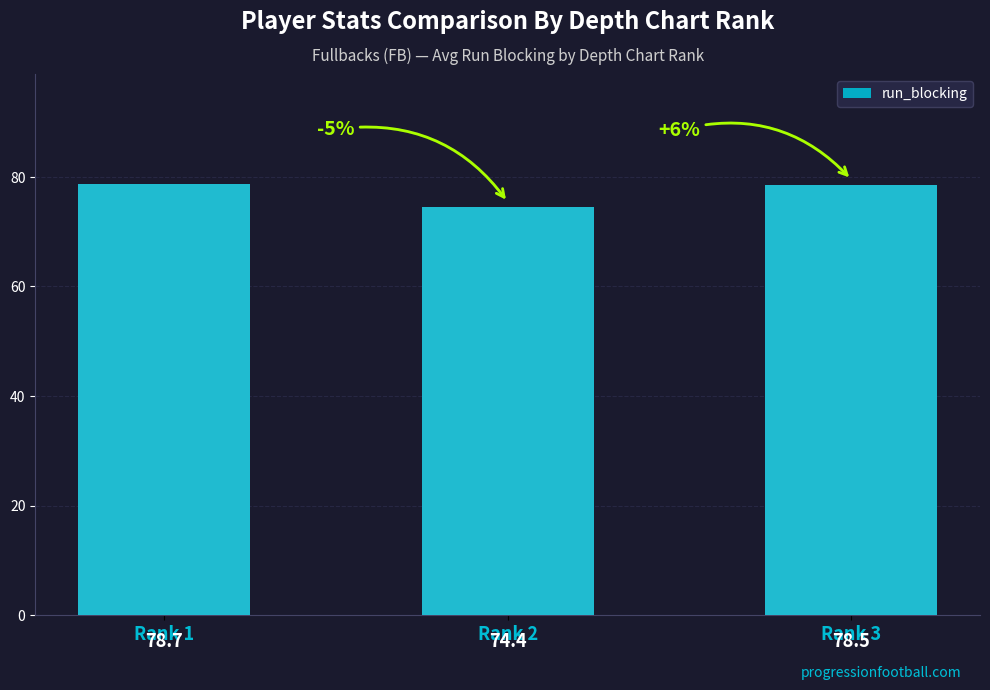

Is it true that the value at Rank 2 is 74.4?

True